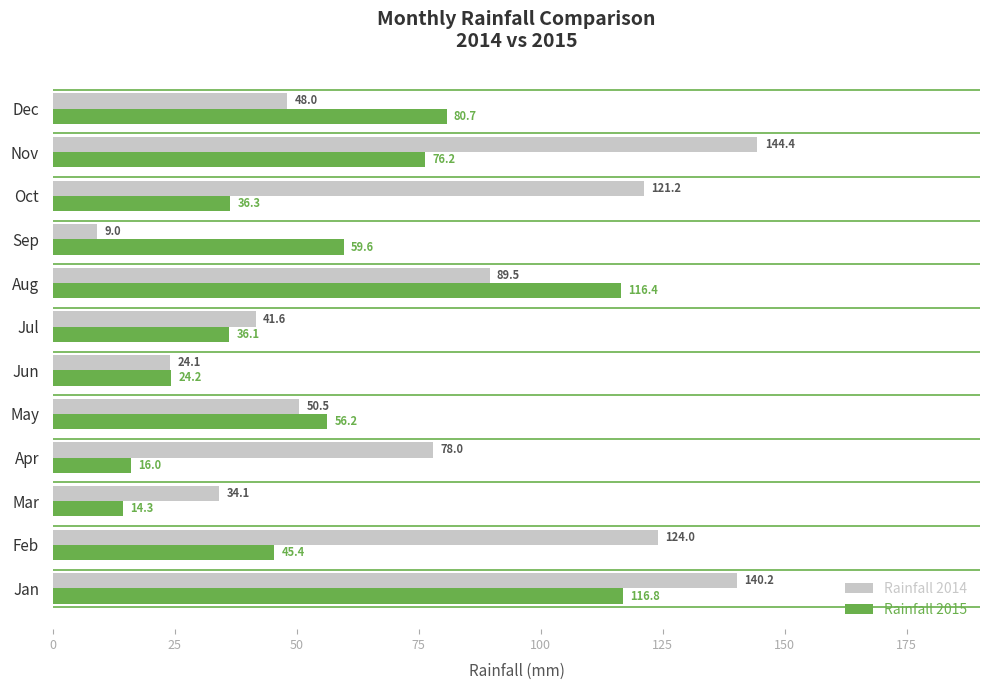

At which category is the sum across all series the highest?

Jan